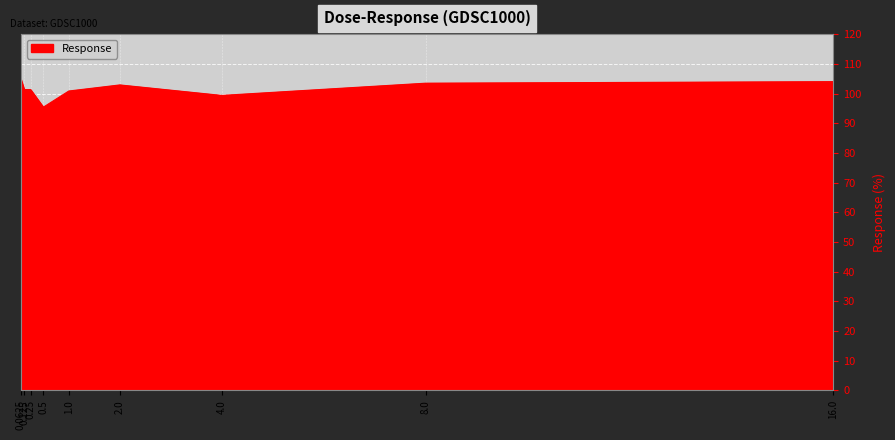

What is the difference between the maximum and minimum values?

9.3